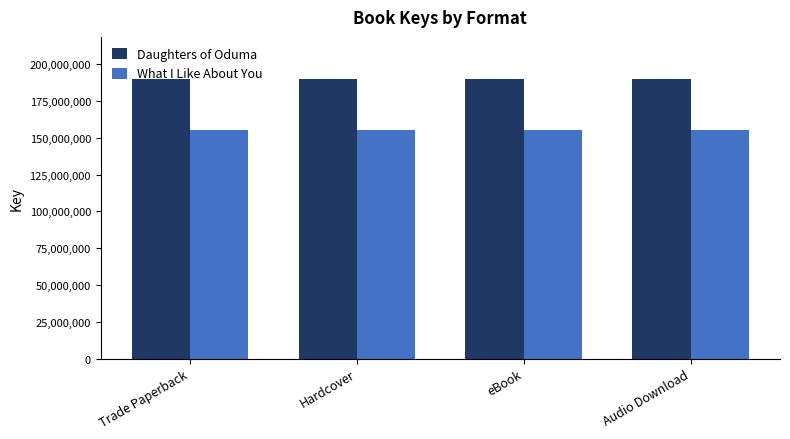

Reading left to right, transcribe all the data shown in this chart.

Daughters of Oduma: 190096558	190096558	190096558	190096558
What I Like About You: 155202826	155202826	155202826	155202826